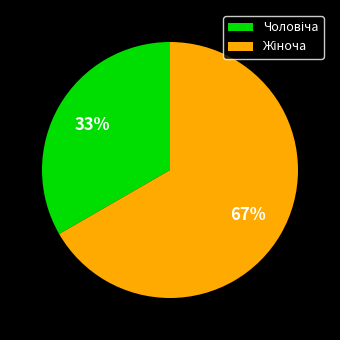

To the nearest percent, what is the average slice percentage?

50%